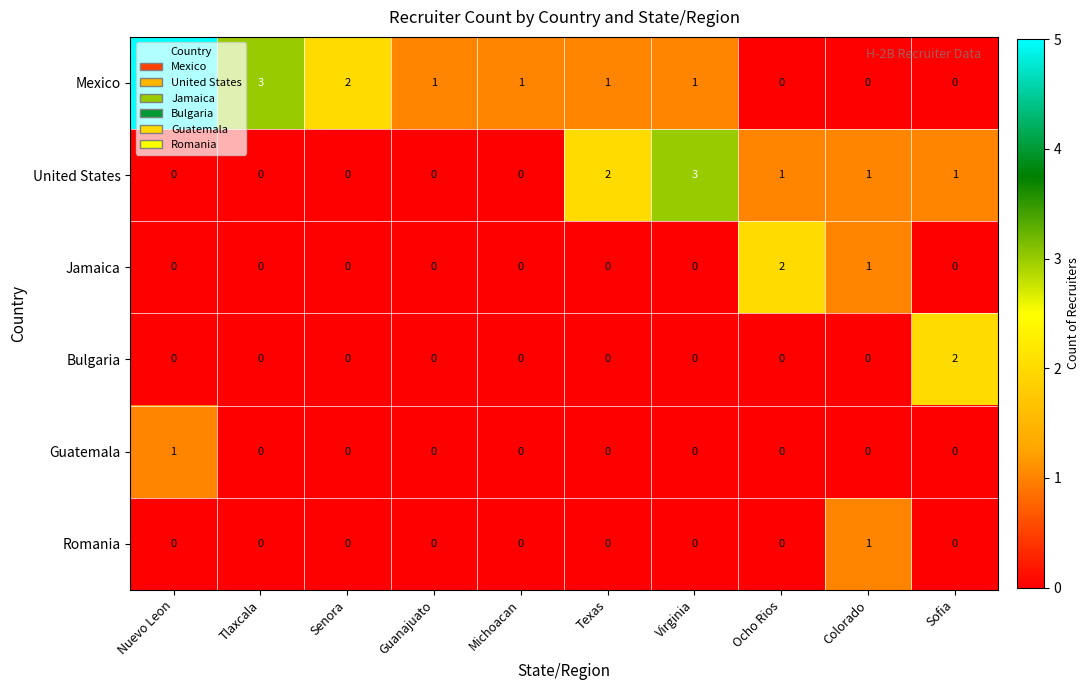

How many Mexico values are between 0 and 2?

8